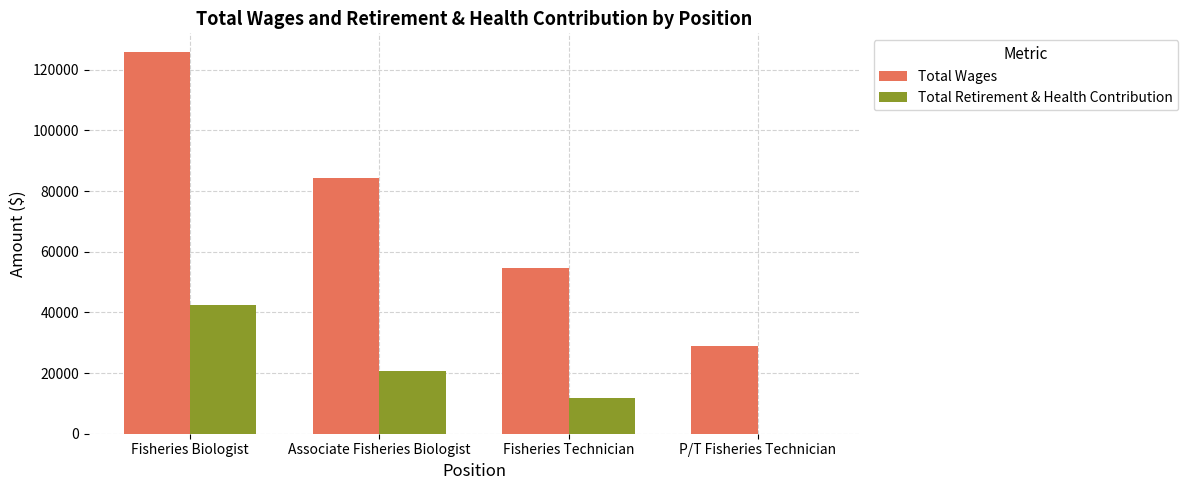

Which label corresponds to the largest value in the chart?

Fisheries Biologist